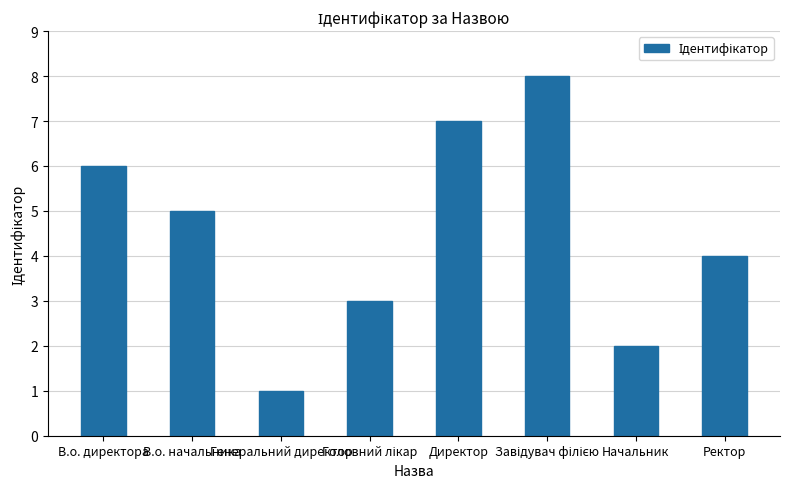

Count the values in the range 3 to 7.

5